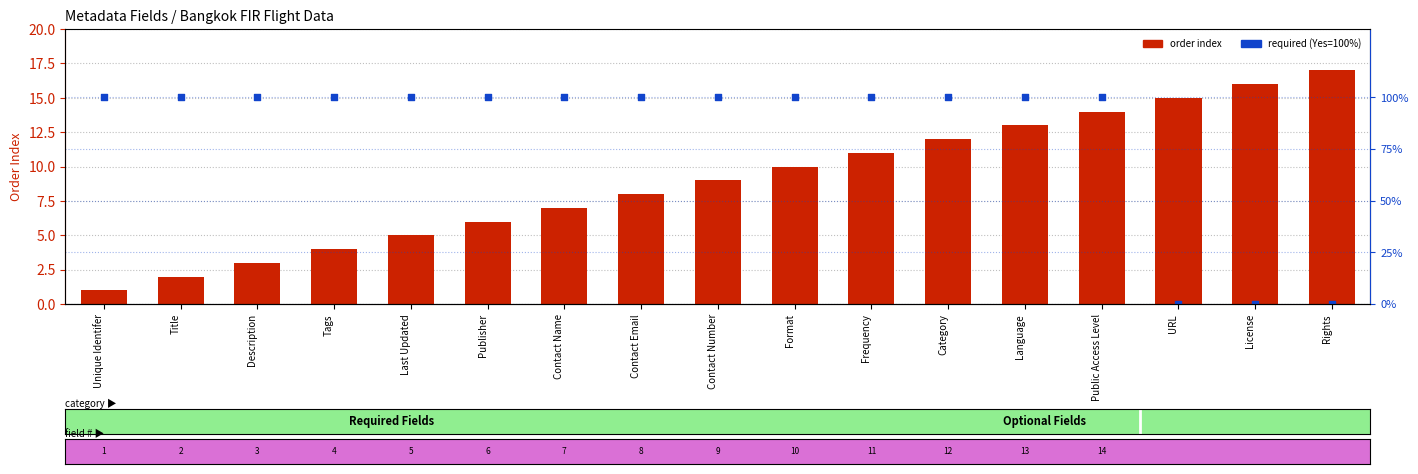

At which category is the sum across all series the highest?

Public Access Level